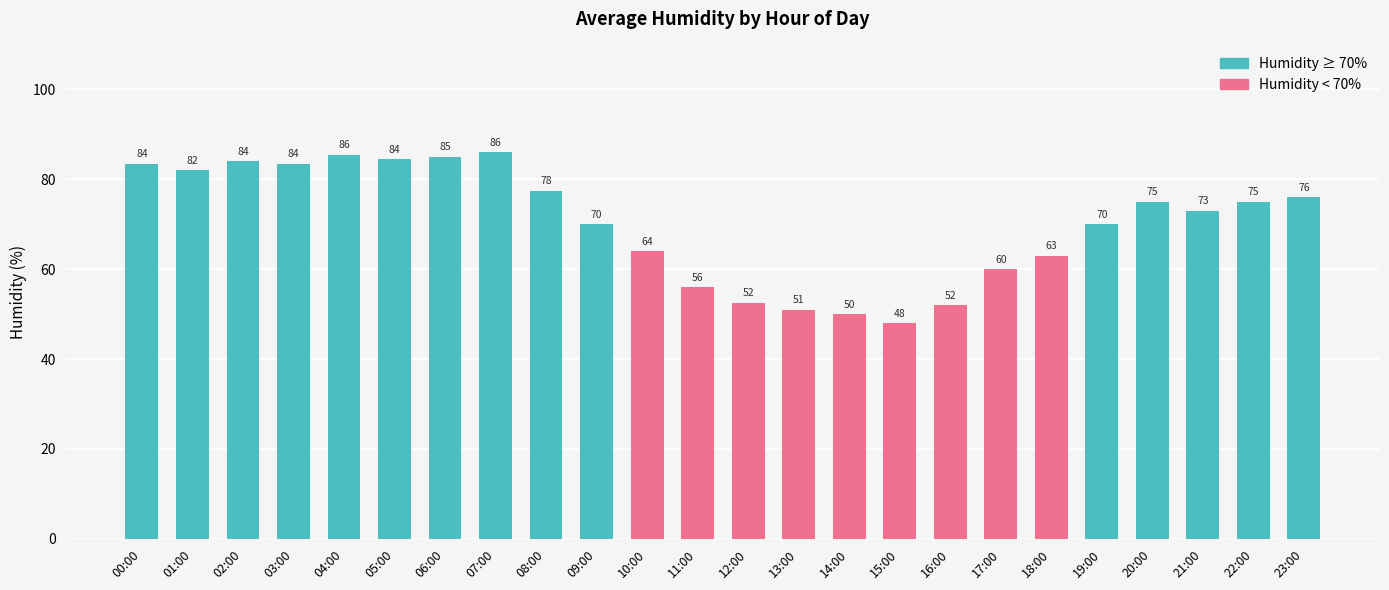

How many series are shown in this chart?

2